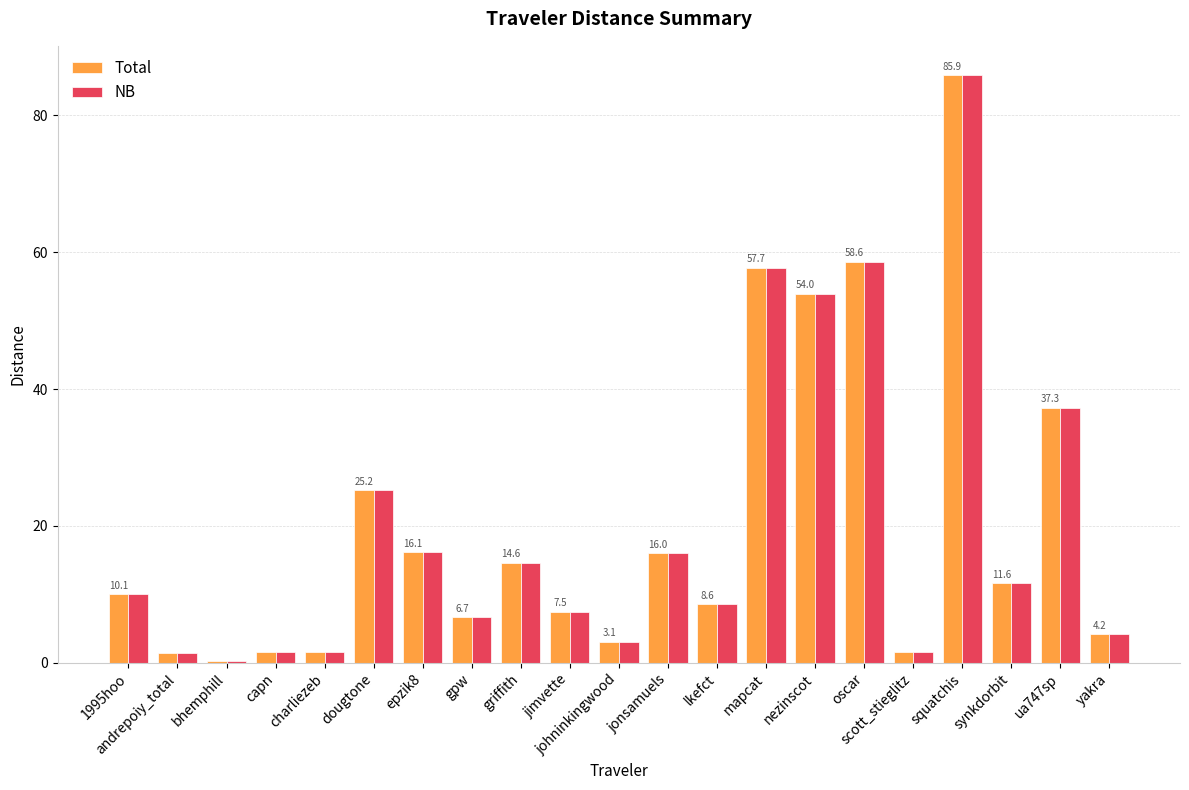

At which category does the chart reach its peak across all series?

squatchis